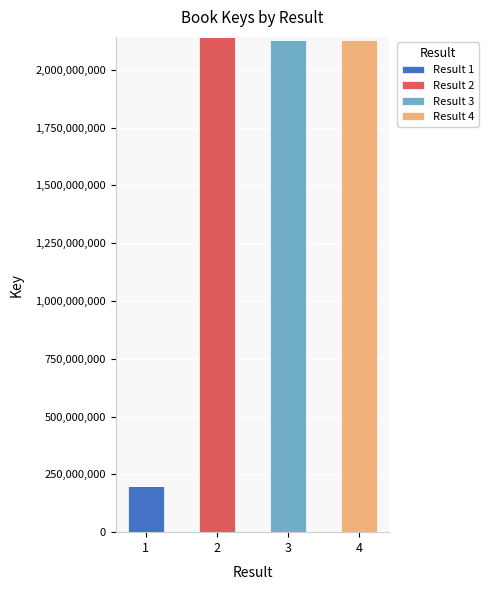

The value of Result 1 at 4 is 90684922. True or false?

False